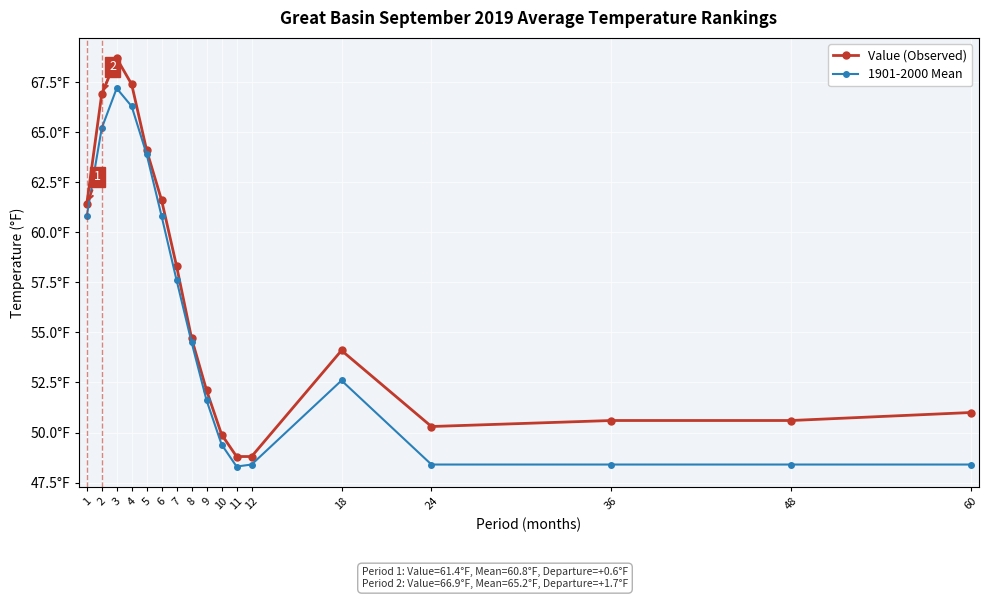

What is the difference between the maximum and second lowest values in the 1901-2000 Mean series?

18.8